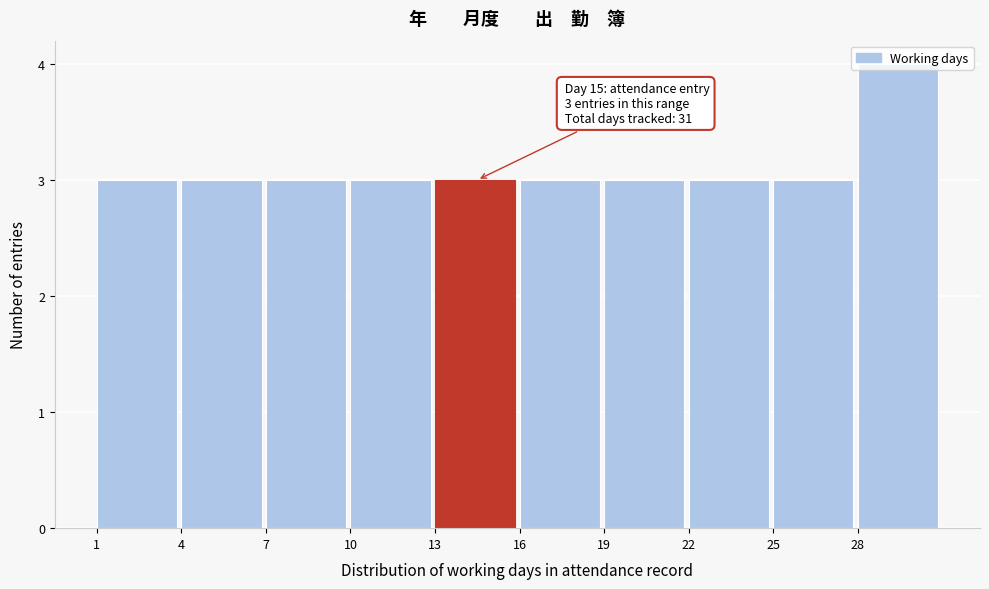

Over which range of the x-axis is the bar tallest?

28 to 31